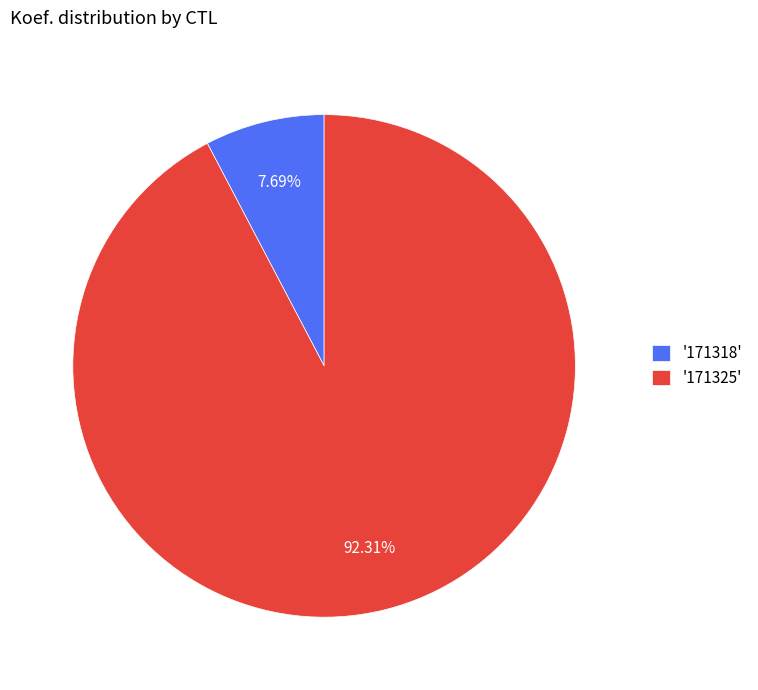

Which category has the smallest portion of the pie?

'171318'